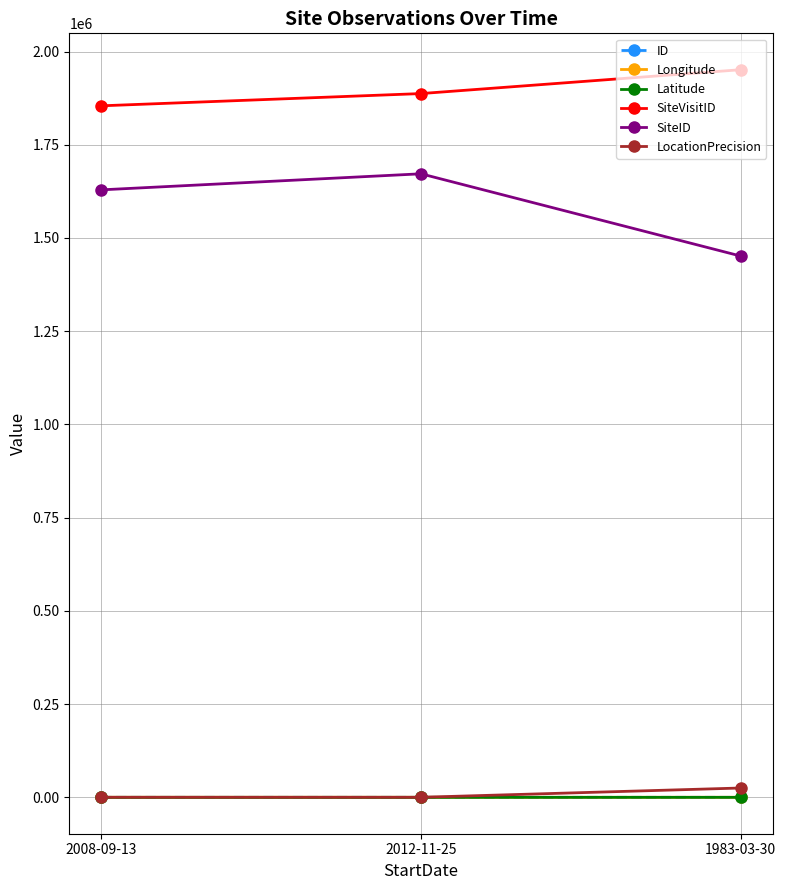

What is the label of the 2nd point from the right?

2012-11-25